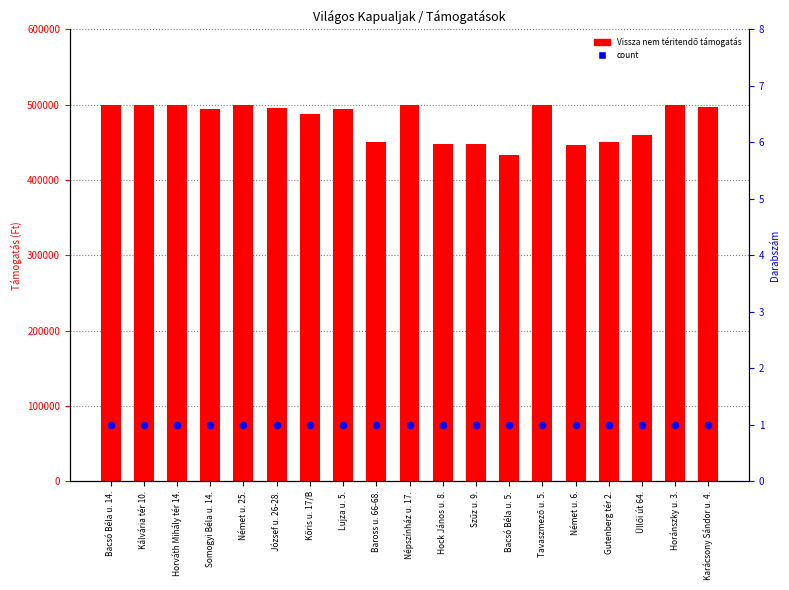

What are all the series names shown in the legend?

Vissza nem téritendő támogatás, count